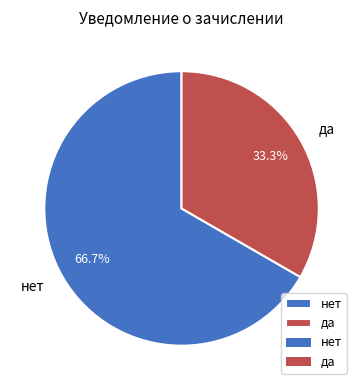

Which slice represents more than half of the pie?

нет